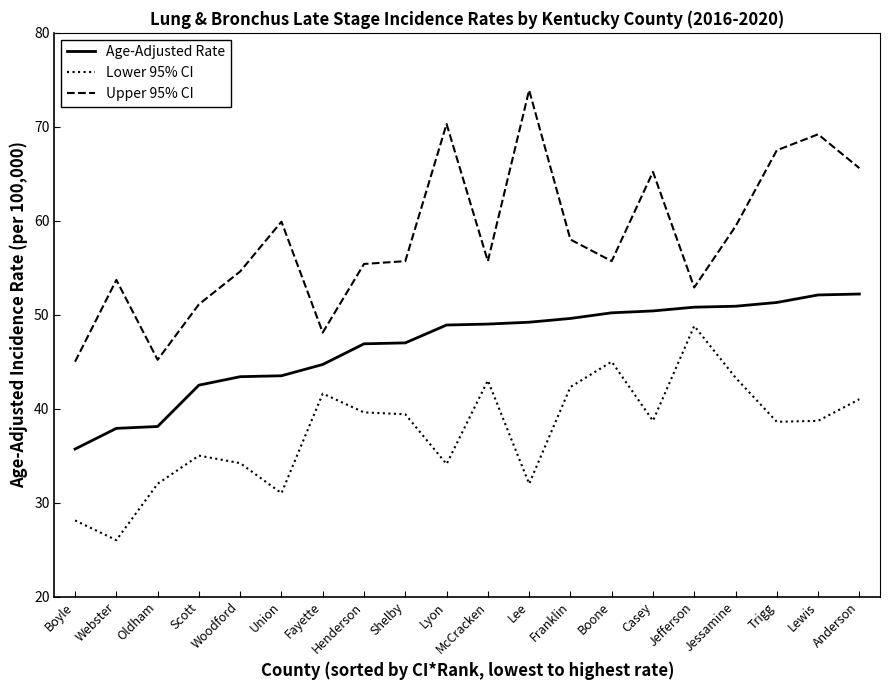

Which series has the largest total across all categories?

Upper 95% CI